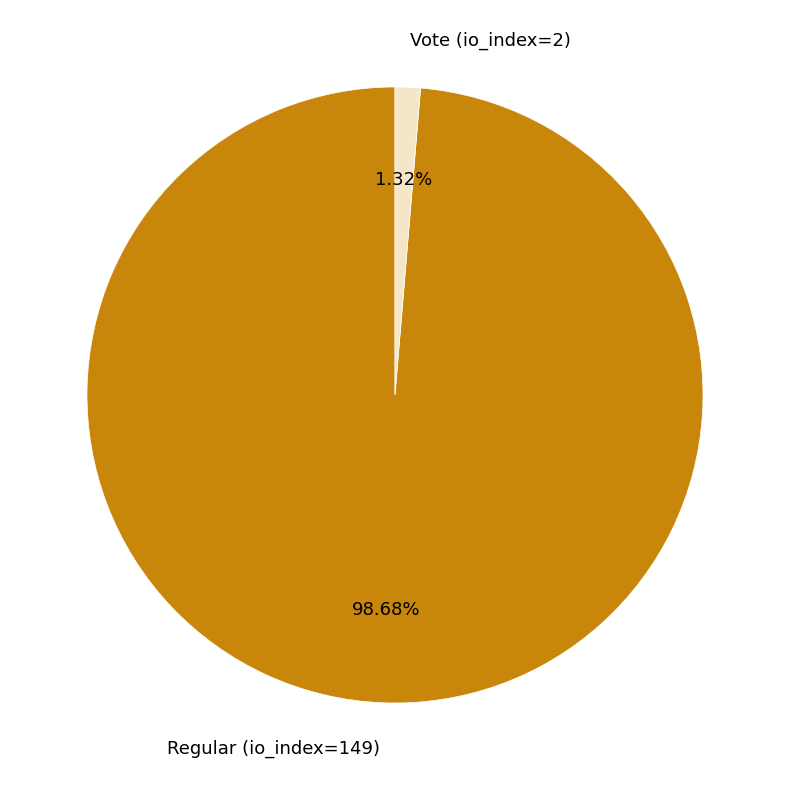

Which category accounts for the majority?

Regular (io_index=149)